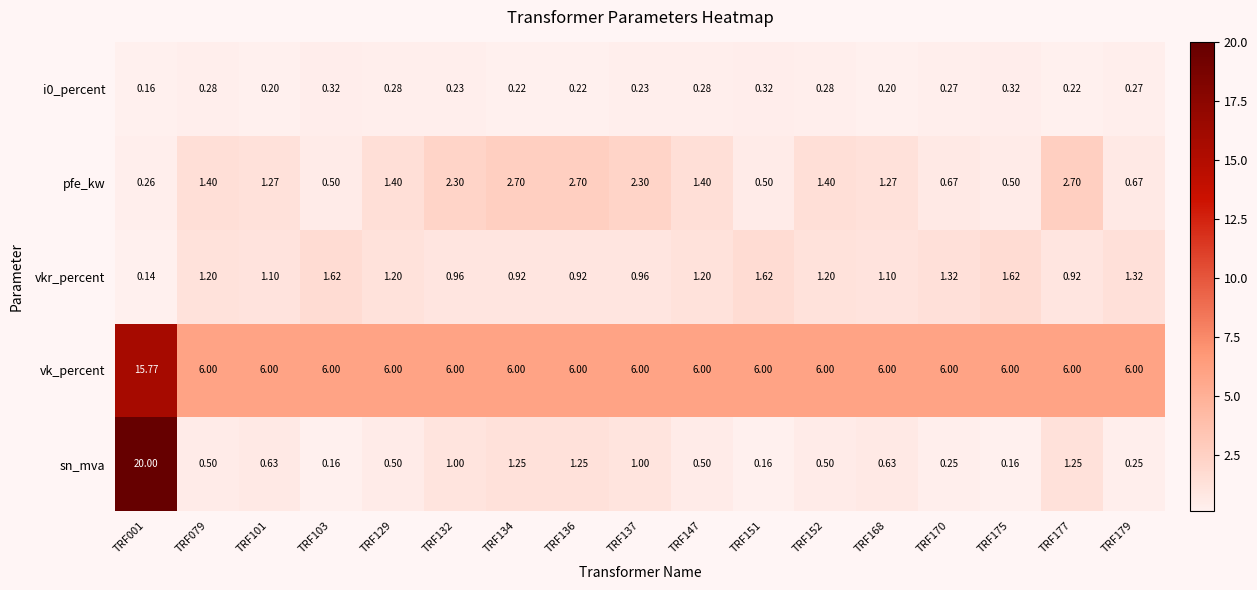

Between TRF001 and TRF134, which series saw the biggest shift?

sn_mva